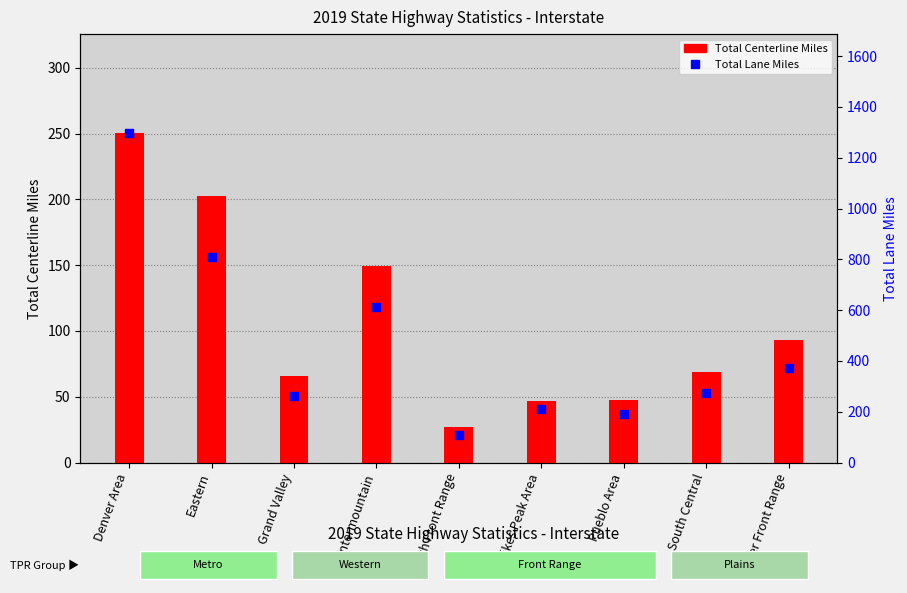

Is the value of Total Centerline Miles at Denver Area greater than the value of Total Lane Miles at Denver Area?

No